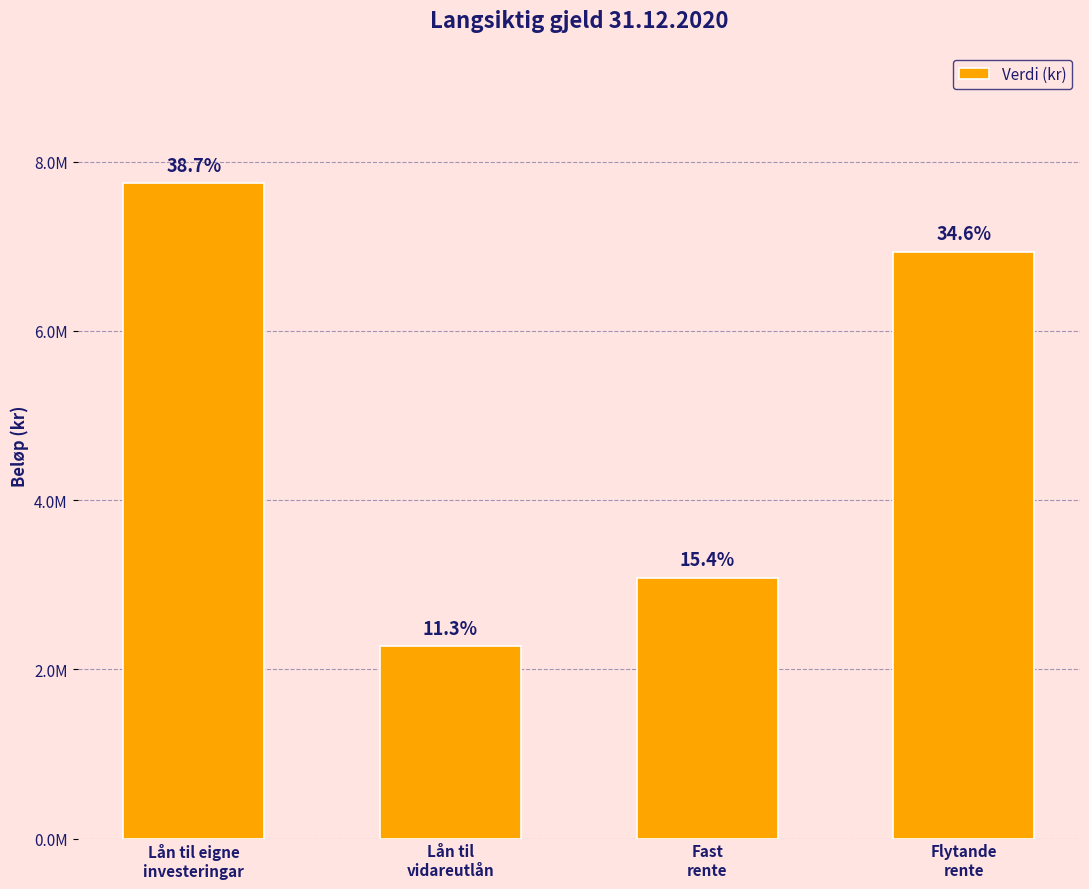

The value at Fast
rente is 1910058.1. True or false?

False